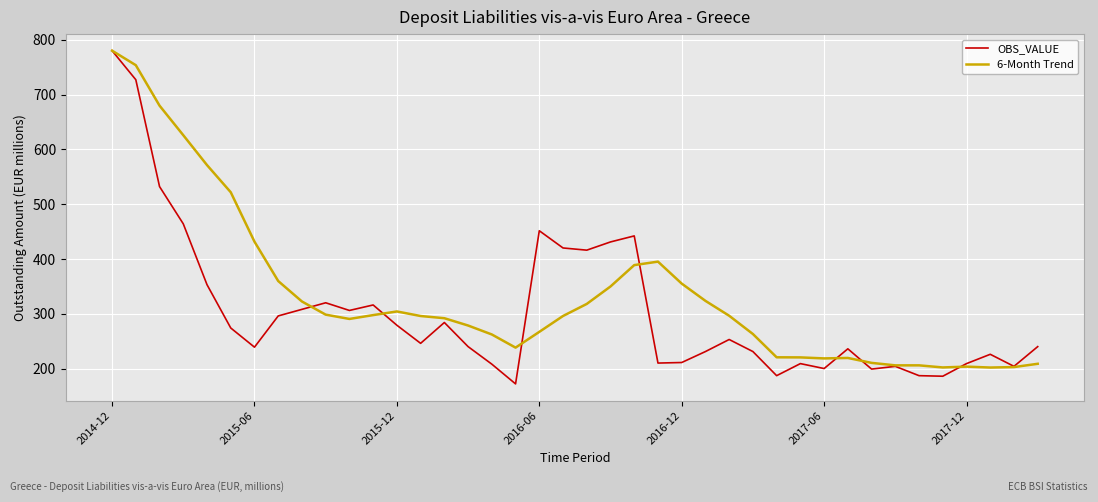

What is the difference between the maximum and second lowest values in the OBS_VALUE series?

594.0